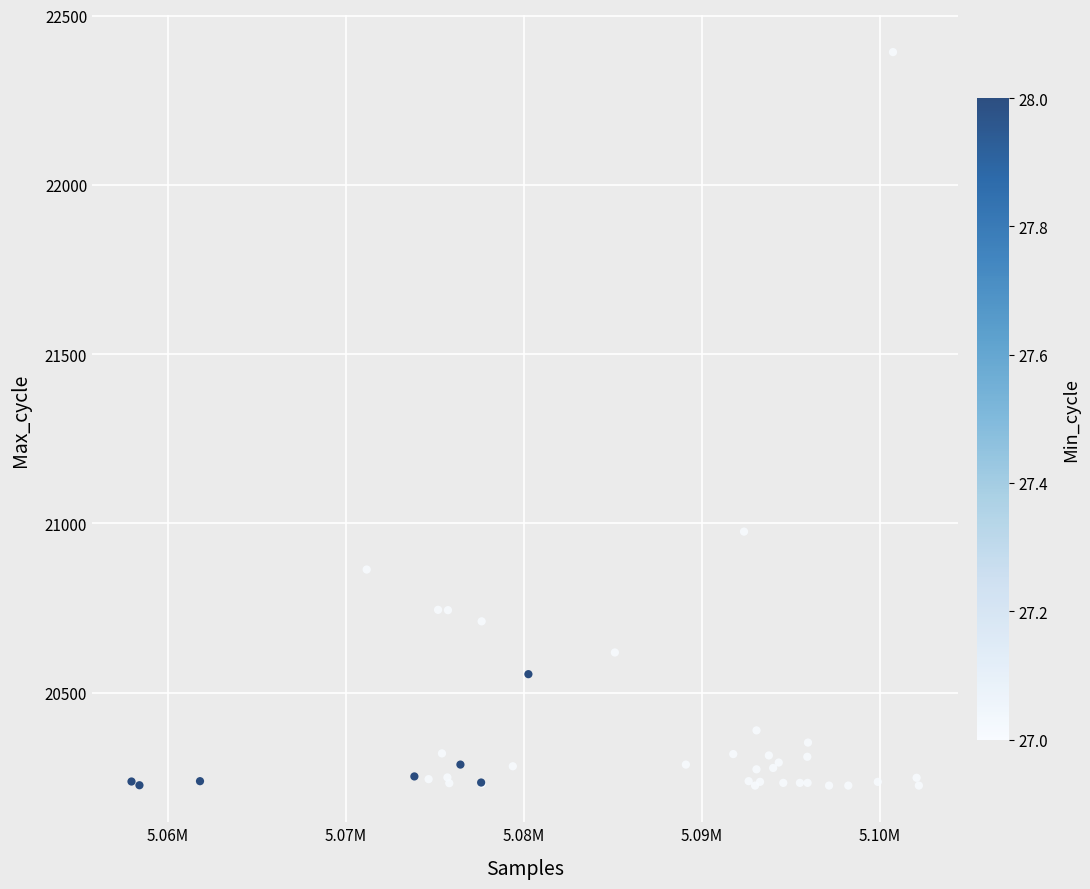

What Y value in the scatter plot is closest to 21309?

20976